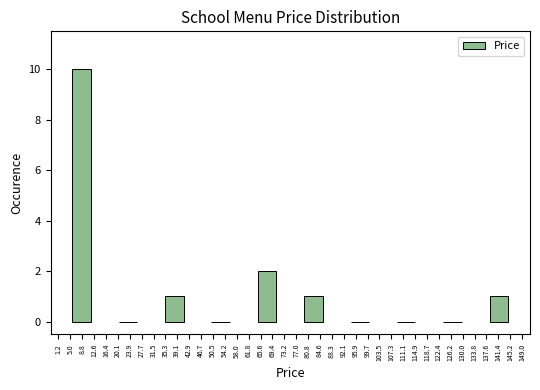

Reading right to left, what are all the values shown in this chart?

141.4=1	126.2=0	111.1=0	95.9=0	80.8=1	69.4=2	54.2=0	39.1=1	23.9=0	8.8=10